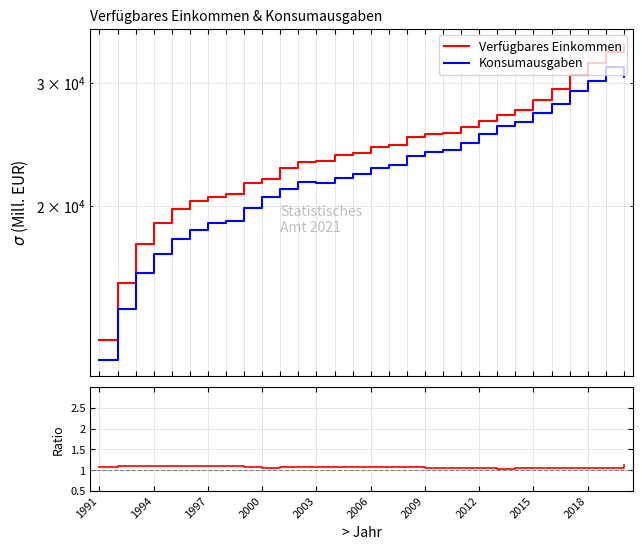

The value of Verfügbares Einkommen at 20 is 25933.0. True or false?

True